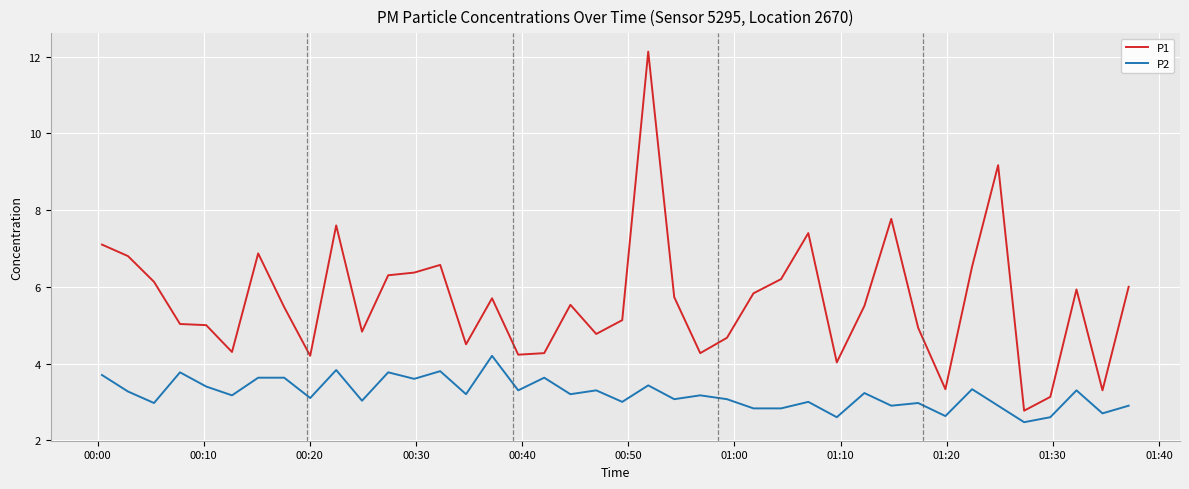

Is this an area chart (filled region under the line)?

No